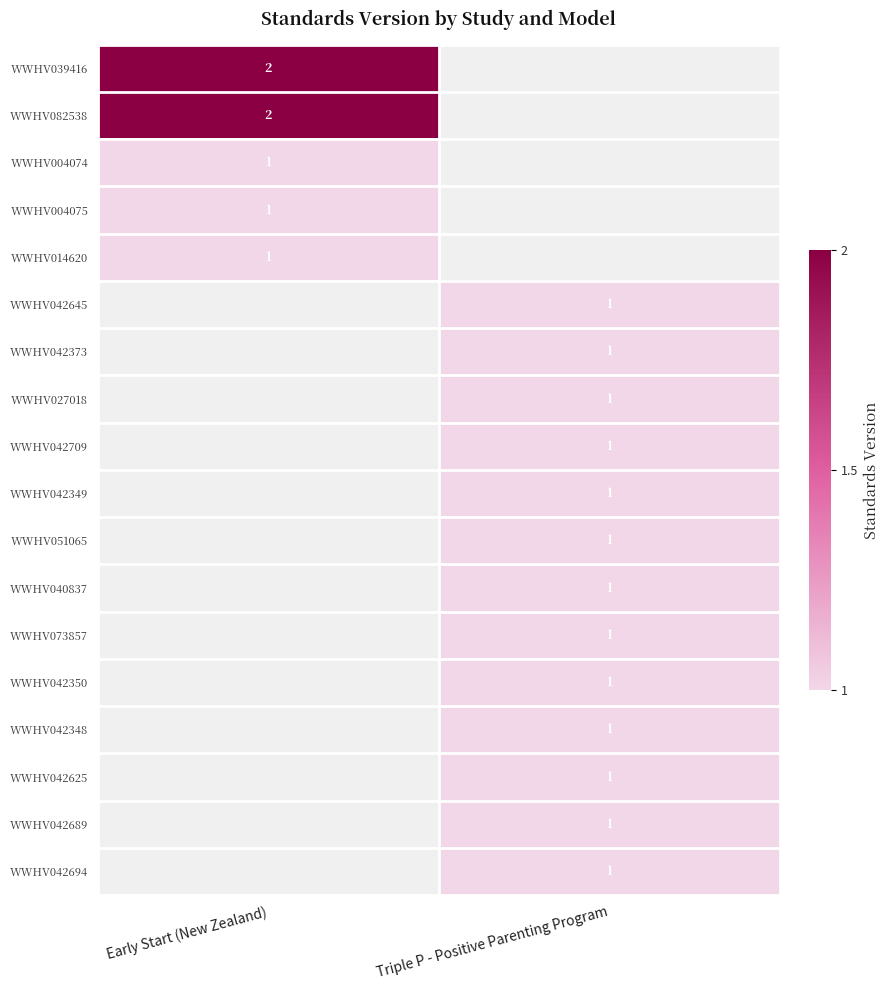

The WWHV004075 series shows 1 at Early Start (New Zealand). True or false?

True